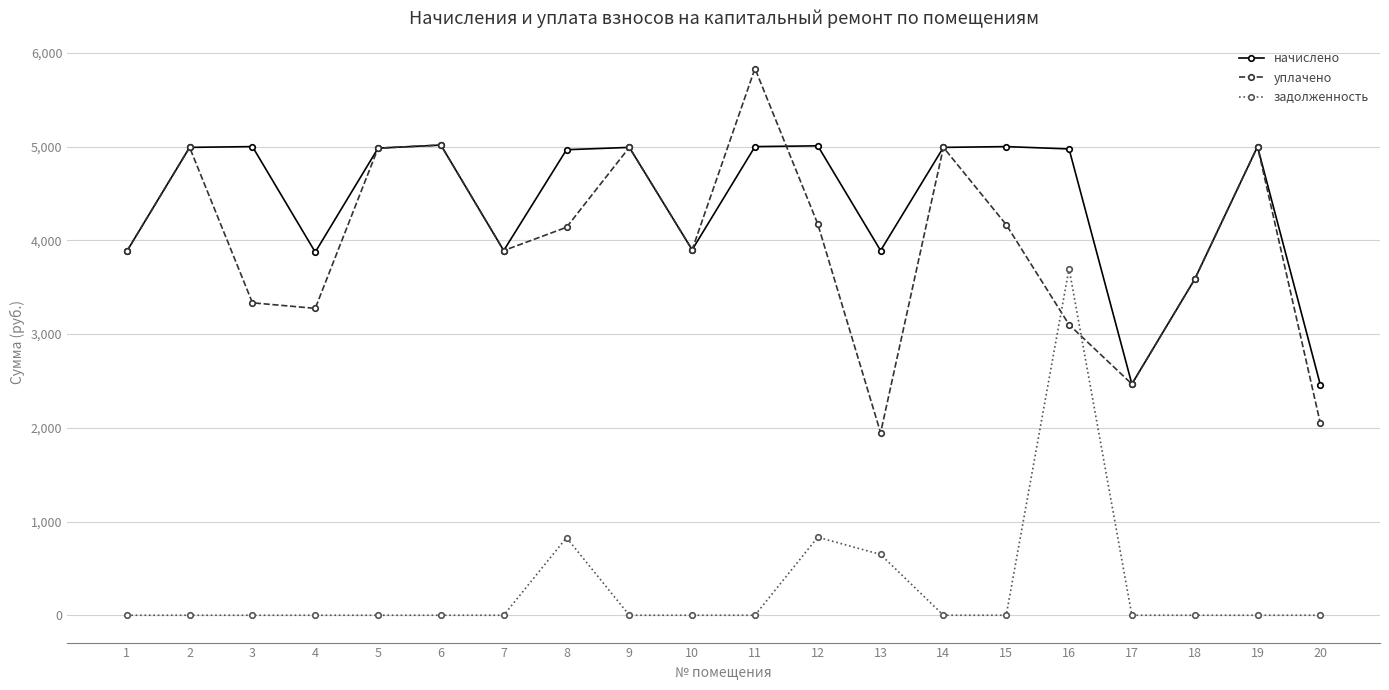

True or false: начислено and задолженность intersect in this chart.

False